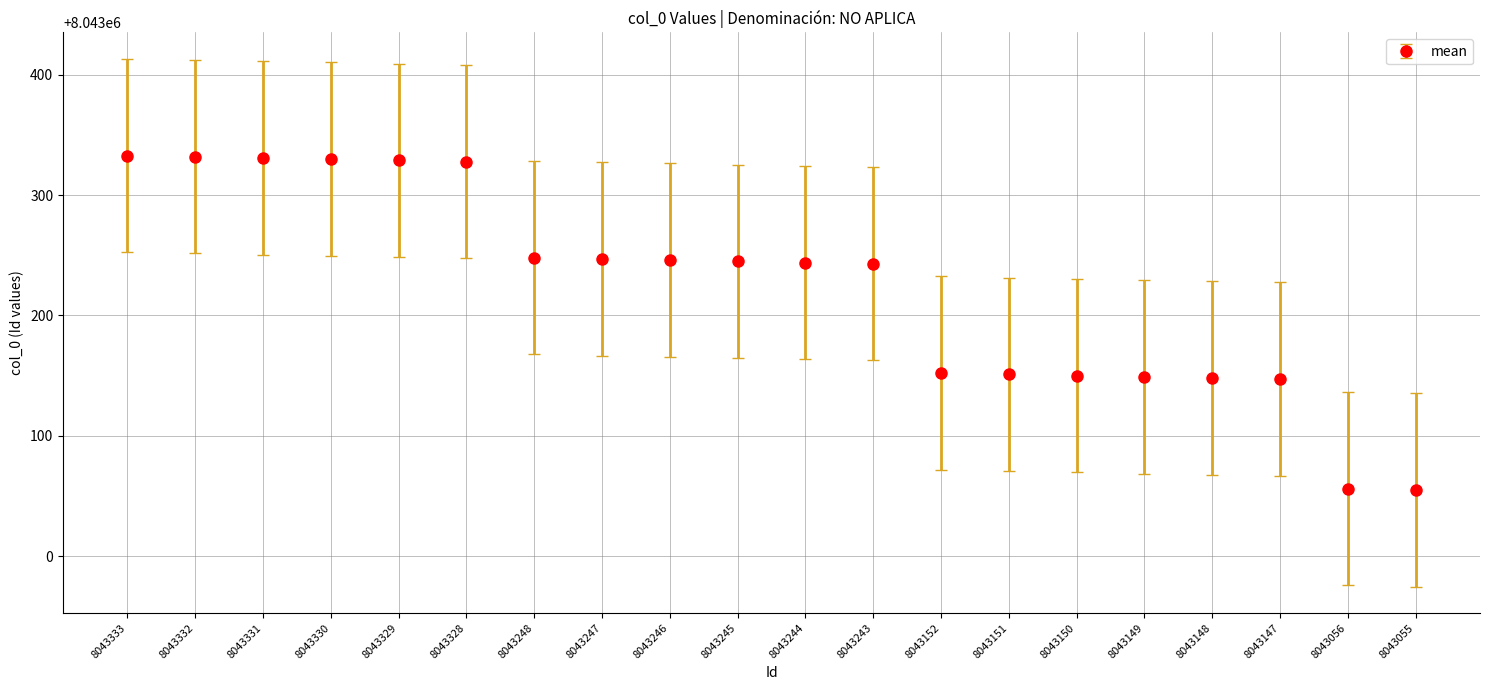

What is the sum of the values at 8043147 and 8043055?

16086202